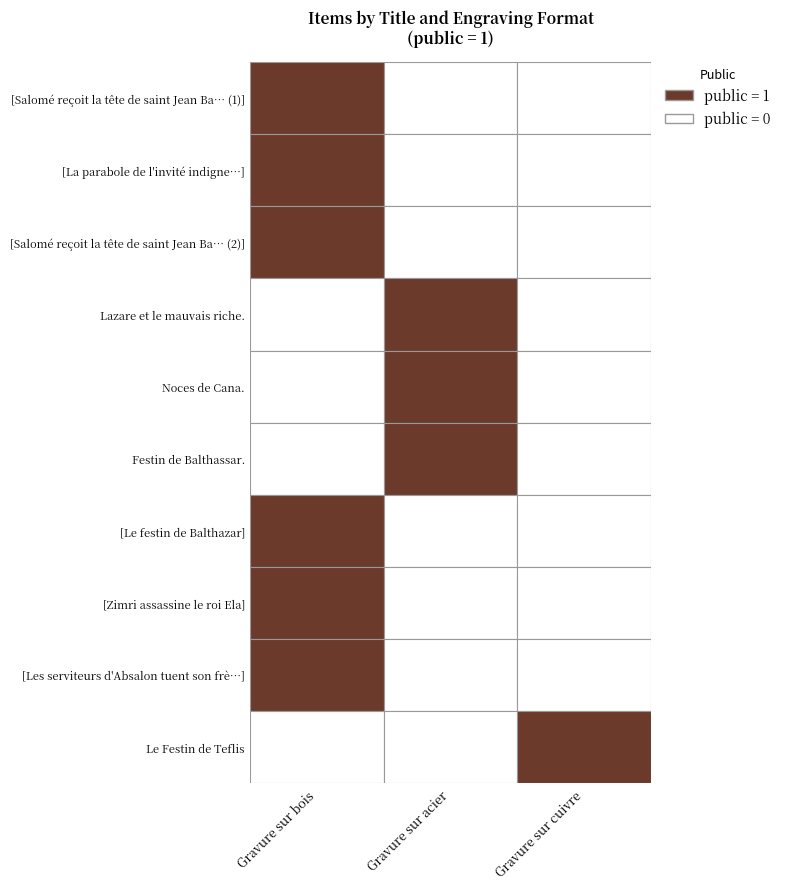

True or false: Noces de Cana. has a value of -1 at Gravure sur bois.

False